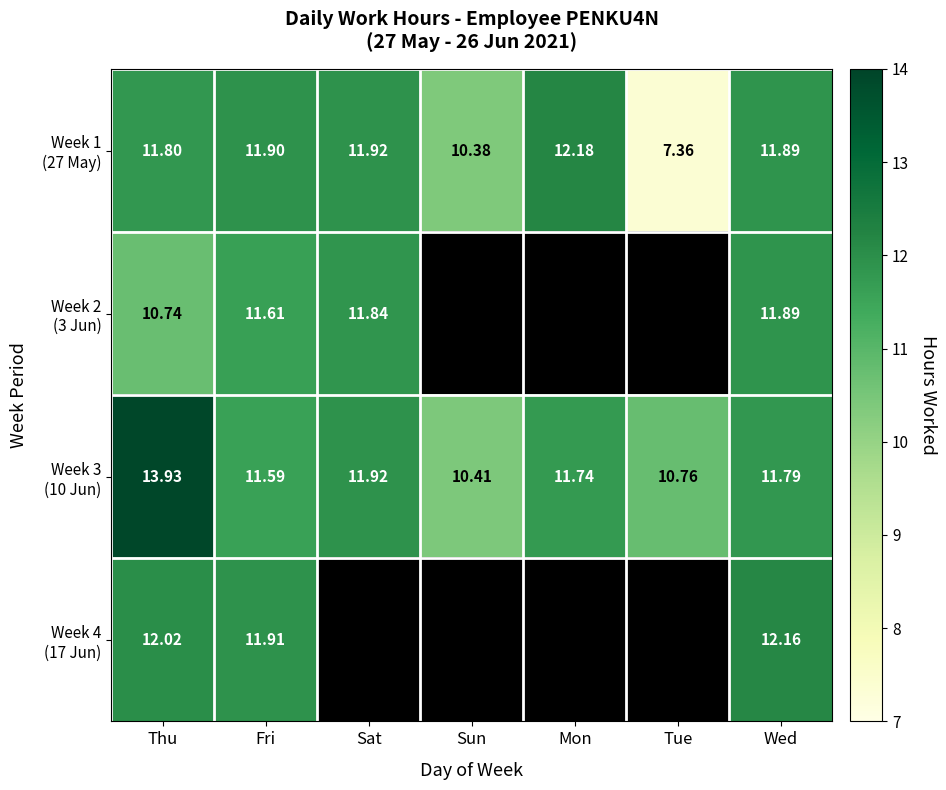

What is the difference between the Week 1 (27 May) values at Thu and Sat?

0.1